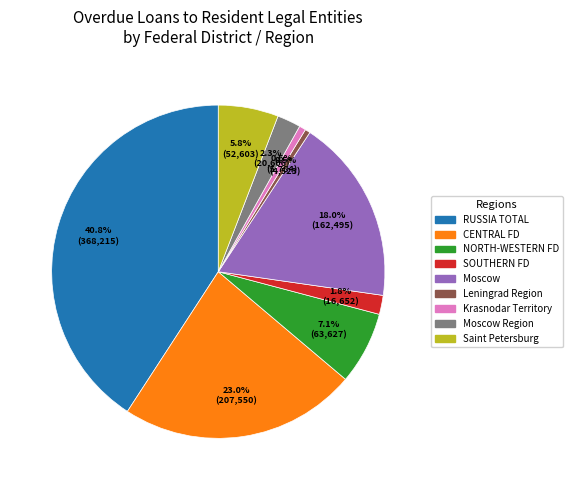

Does any single category account for the majority?

No